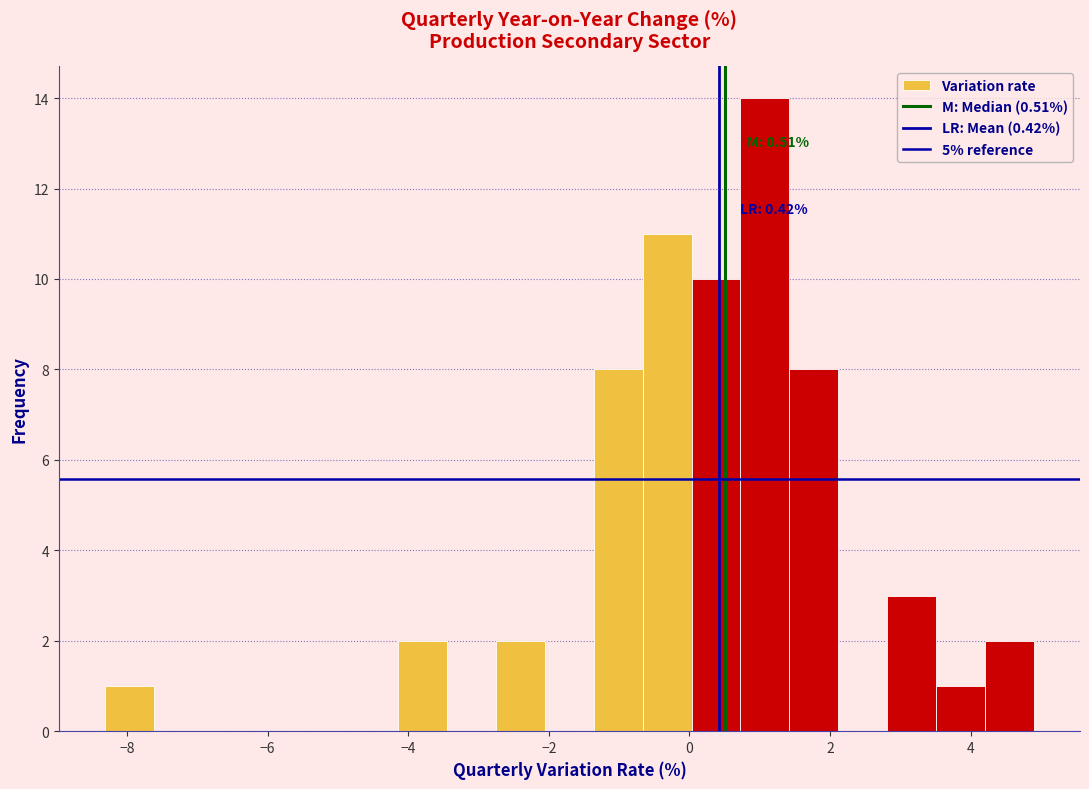

Around what value on the x-axis is the tallest bar? Give the approximate position of its centre, as read against the axis.

1.0